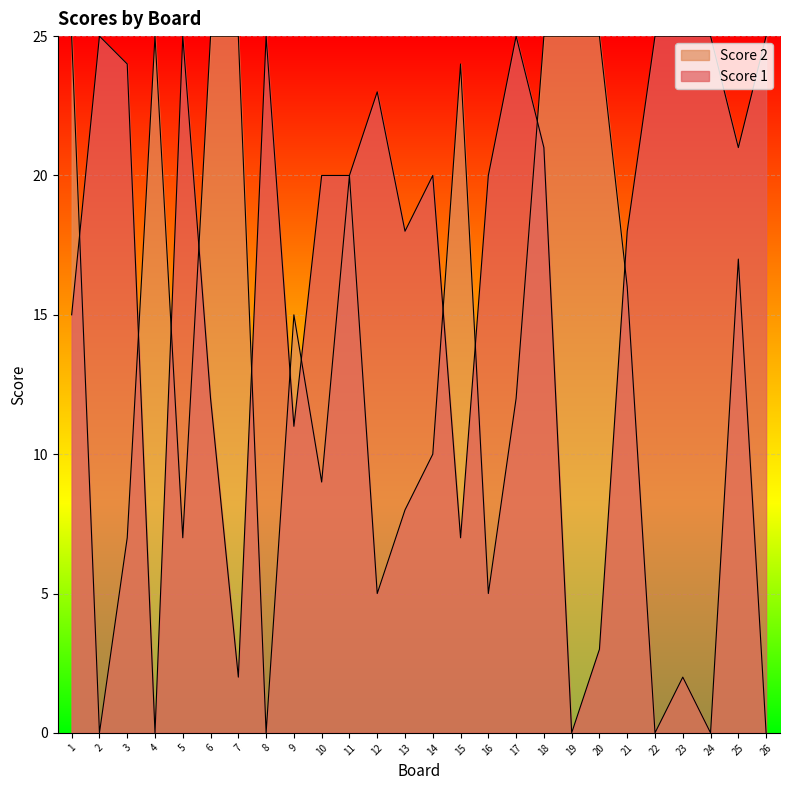

Rank the series at 18 from highest to lowest value.

Score 2, Score 1